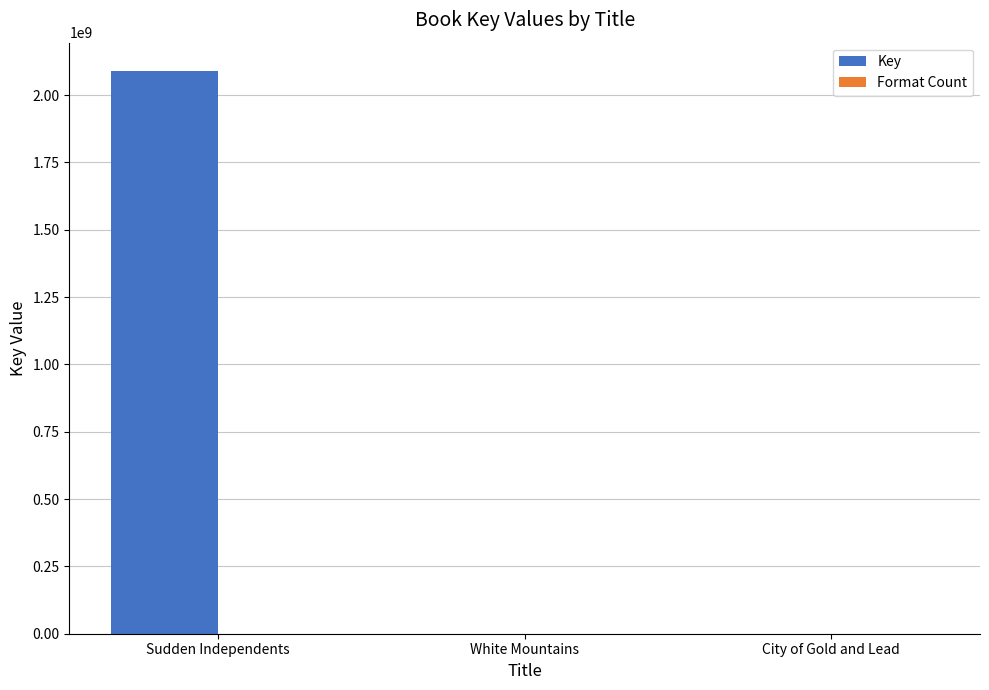

How many categories are shown in the chart?

3